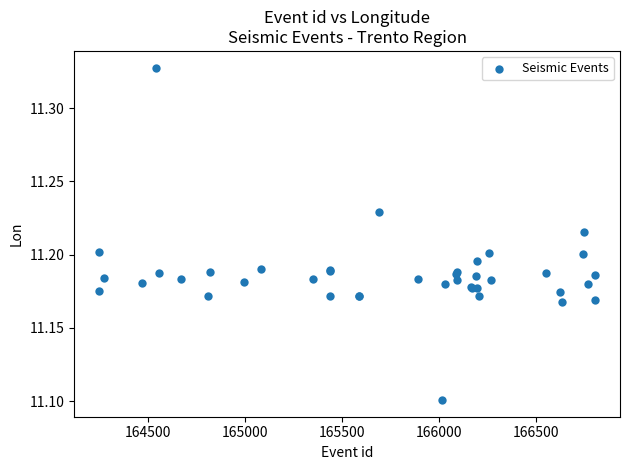

What Y value in the scatter plot is closest to 11?

11.1